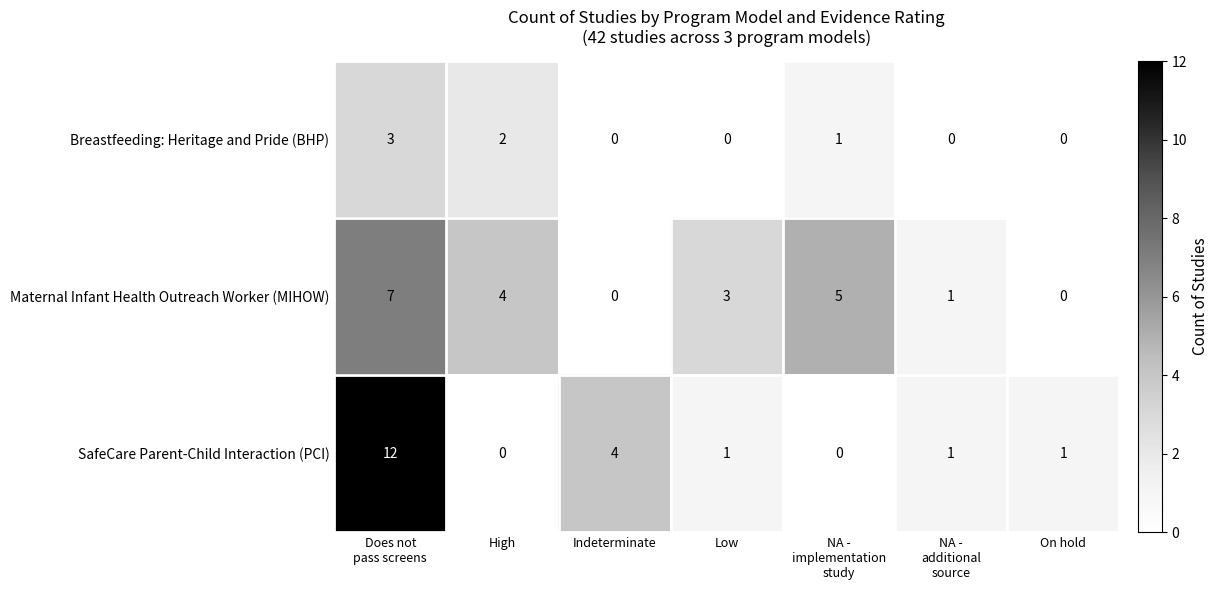

Is it true that Maternal Infant Health Outreach Worker (MIHOW) equals 7 at High?

False